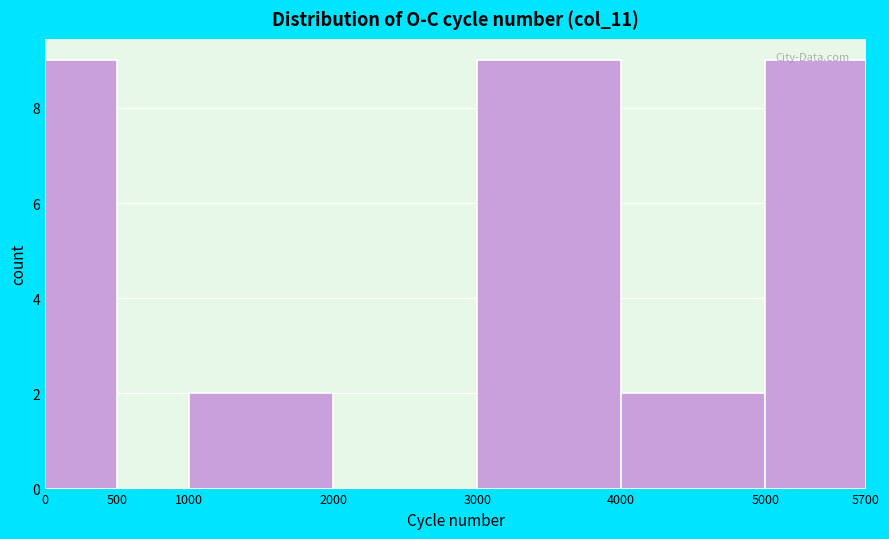

Reading left to right, list every bar in this chart as the range it spans on the x-axis followed by its height. The values are not printed on the chart, so give them approximately, as read against the axis.

0 to 500: 9
500 to 1000: 0
1000 to 2000: 2
2000 to 3000: 0
3000 to 4000: 9
4000 to 5000: 2
5000 to 5700: 9